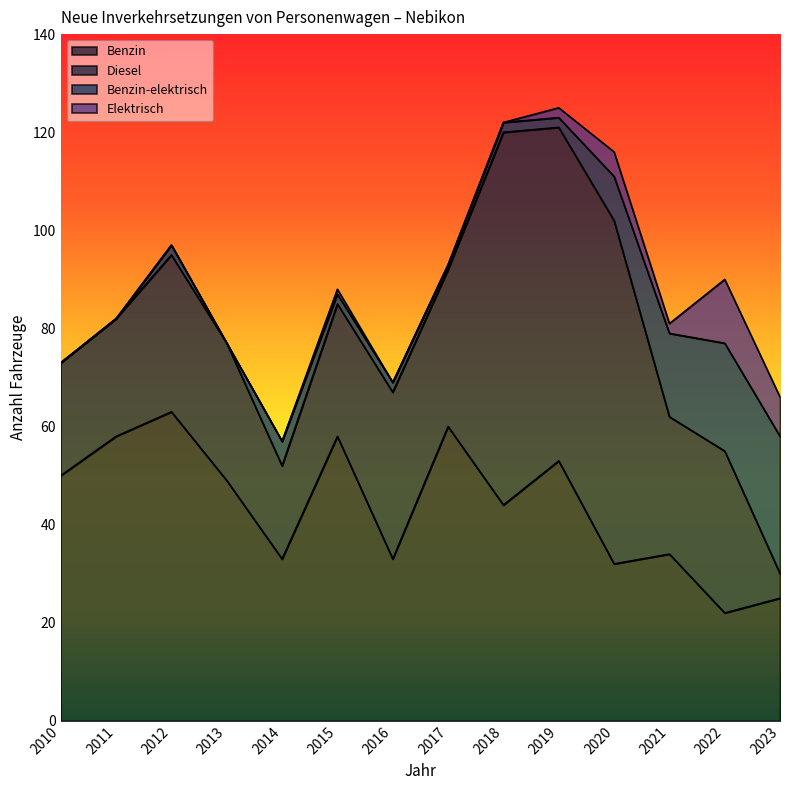

Which label corresponds to the largest value in the chart?

2018